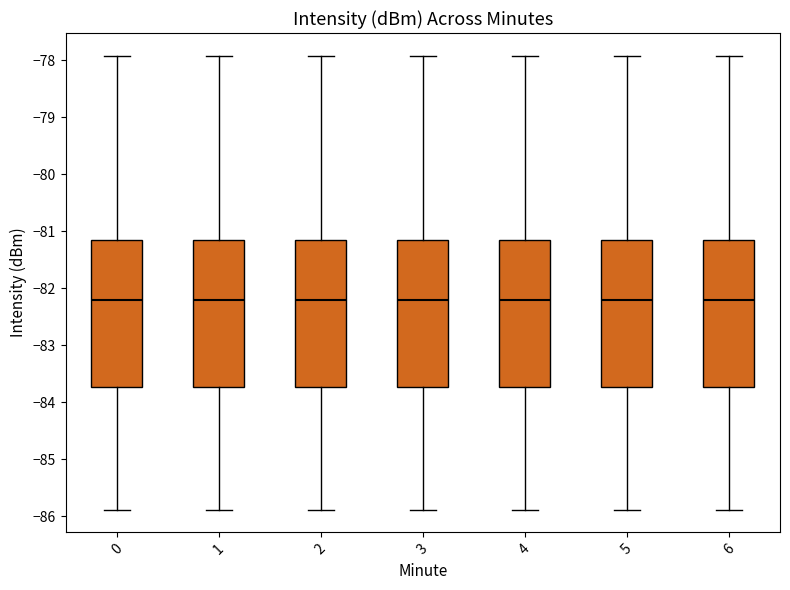

Reading left to right, transcribe this box plot: for each box, give where its median line is, the range the box spans, and where its two whiskers end, as read against the y-axis. The values are not printed on the chart, so give them approximately, as read against the axis.

0: median -82.2, box -83.7 to -81.1, whiskers -85.9 to -77.9
1: median -82.2, box -83.7 to -81.1, whiskers -85.9 to -77.9
2: median -82.2, box -83.7 to -81.1, whiskers -85.9 to -77.9
3: median -82.2, box -83.7 to -81.1, whiskers -85.9 to -77.9
4: median -82.2, box -83.7 to -81.1, whiskers -85.9 to -77.9
5: median -82.2, box -83.7 to -81.1, whiskers -85.9 to -77.9
6: median -82.2, box -83.7 to -81.1, whiskers -85.9 to -77.9